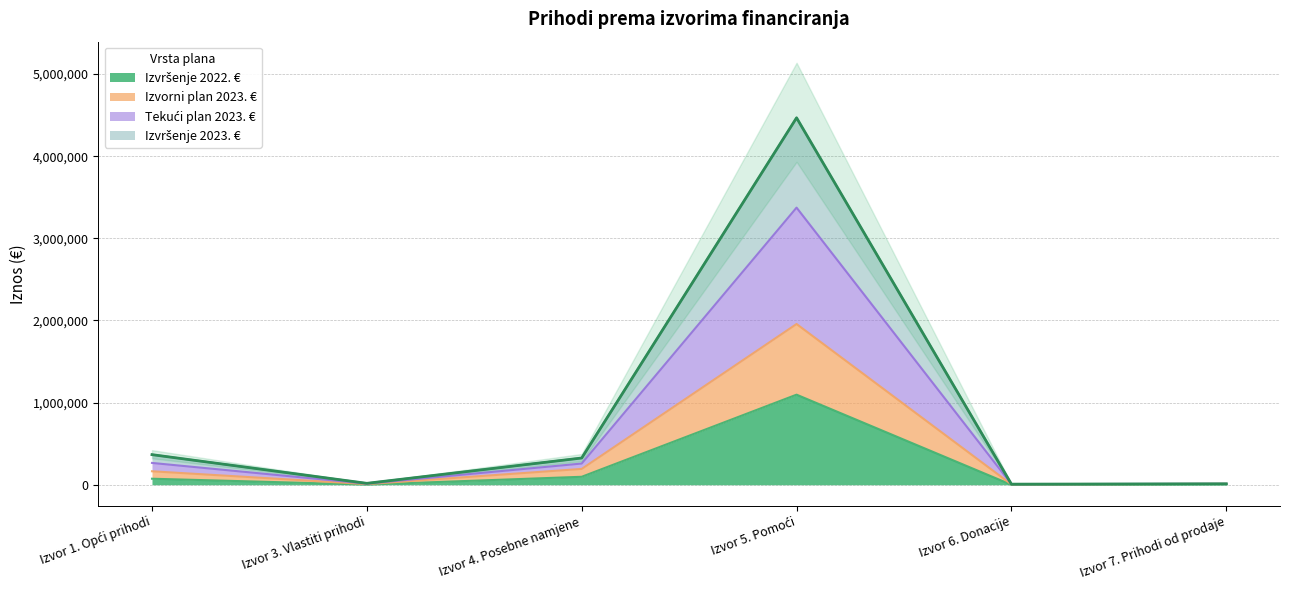

True or false: Izvršenje 2023. € and Izvršenje 2022. € intersect in this chart.

False